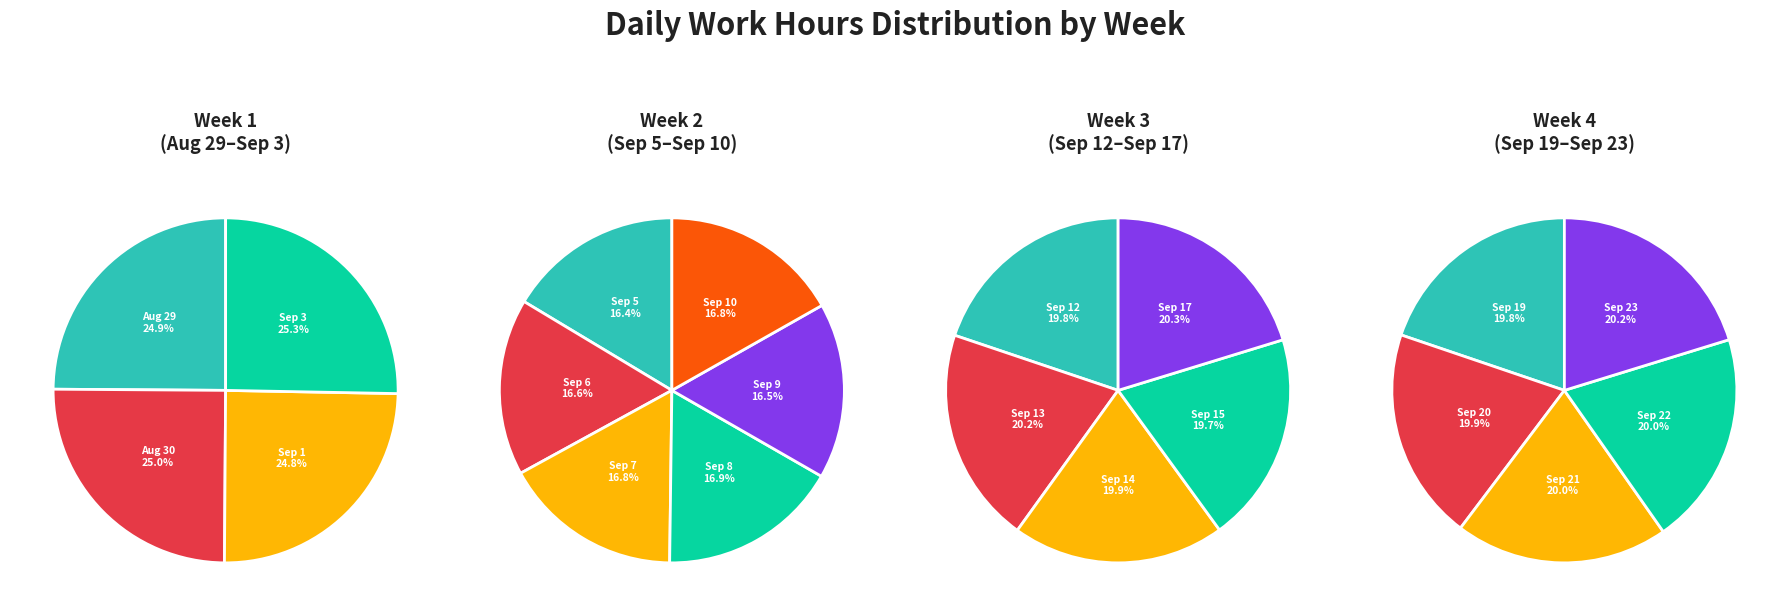

Is there a majority slice in this chart?

No